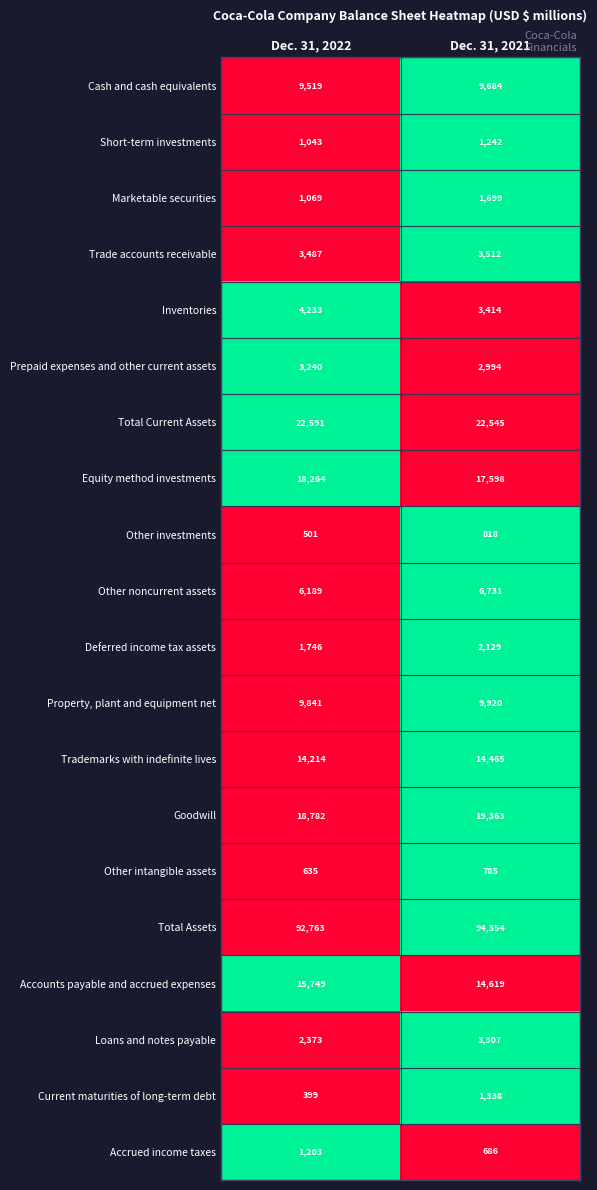

Is the value of Property, plant and equipment net at Dec. 31, 2022 greater than the value of Deferred income tax assets at Dec. 31, 2022?

Yes